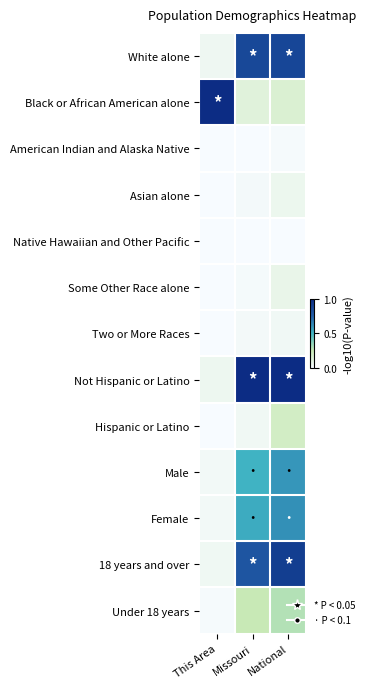

Reading left to right, list all the values displayed in this chart.

White alone: This Area=0.0	Missouri=0.9	National=0.9
Black or African American alone: This Area=1.0	Missouri=0.1	National=0.1
American Indian and Alaska Native: This Area=0.0	Missouri=0.0	National=0.0
Asian alone: This Area=0.0	Missouri=0.0	National=0.1
Native Hawaiian and Other Pacific: This Area=0.0	Missouri=0.0	National=0.0
Some Other Race alone: This Area=0.0	Missouri=0.0	National=0.1
Two or More Races: This Area=0.0	Missouri=0.0	National=0.0
Not Hispanic or Latino: This Area=0.0	Missouri=1.0	National=1.0
Hispanic or Latino: This Area=0.0	Missouri=0.0	National=0.2
Male: This Area=0.0	Missouri=0.5	National=0.6
Female: This Area=0.0	Missouri=0.5	National=0.6
18 years and over: This Area=0.0	Missouri=0.8	National=0.9
Under 18 years: This Area=0.0	Missouri=0.2	National=0.3